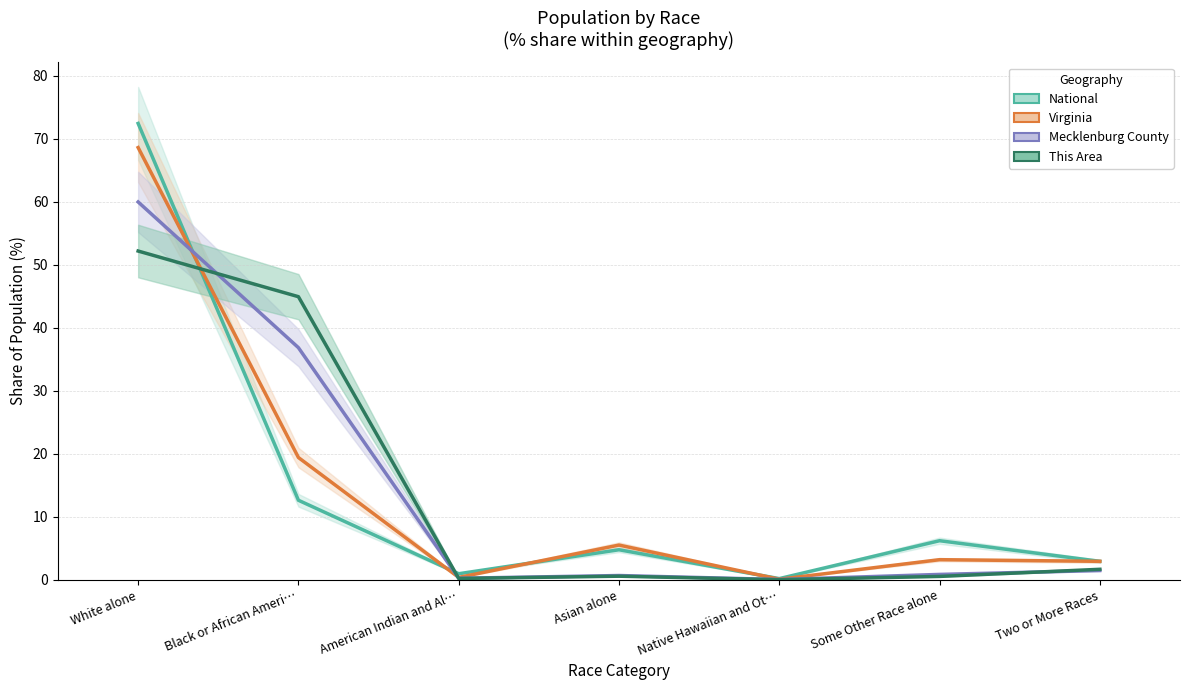

Which series ends up on top after the final intersection of Mecklenburg County and National?

National